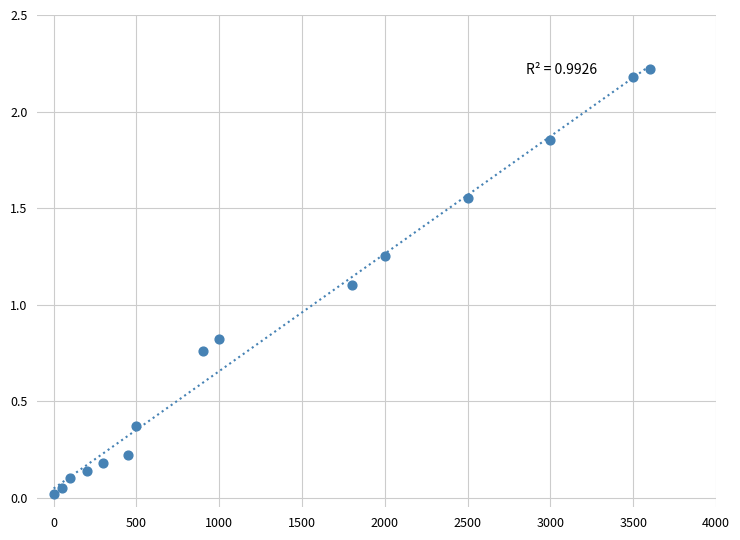

What is the range of Y values (max minus min)?

2.2